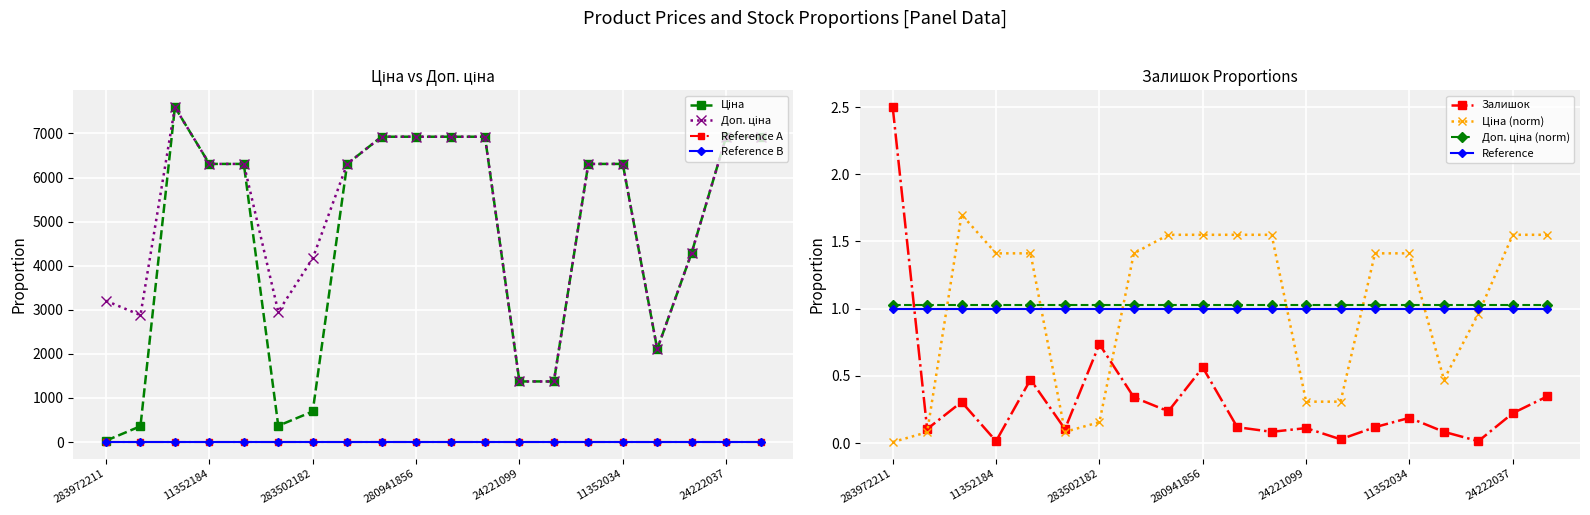

What is the difference between the maximum and minimum values in the Доп. ціна series?

6221.5